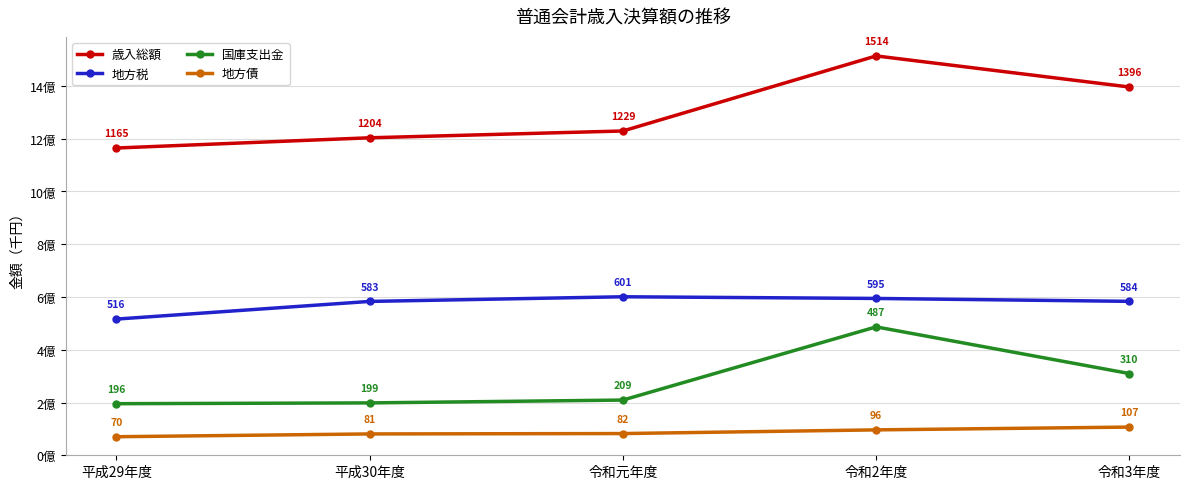

What are all the series names shown in the legend?

歳入総額, 地方税, 国庫支出金, 地方債